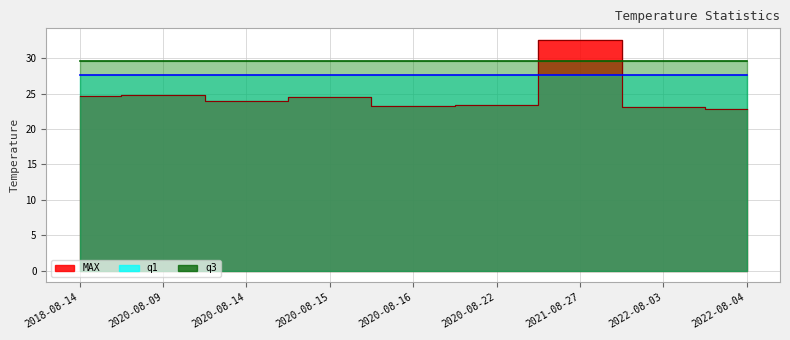

Is the value of q3 at 2020-08-22 greater than the value of q1 at 2020-08-16?

Yes